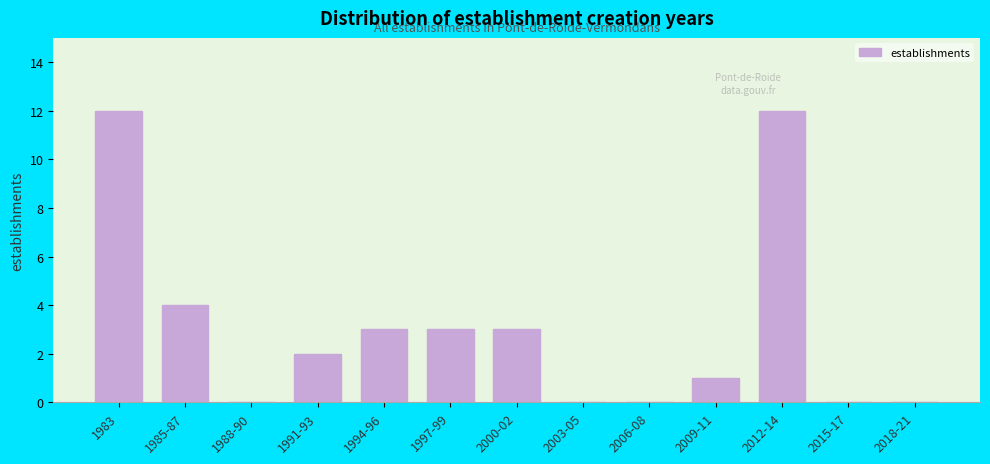

Reading left to right, transcribe all the data shown in this chart.

1983=12	1985-87=4	1988-90=0	1991-93=2	1994-96=3	1997-99=3	2000-02=3	2003-05=0	2006-08=0	2009-11=1	2012-14=12	2015-17=0	2018-21=0